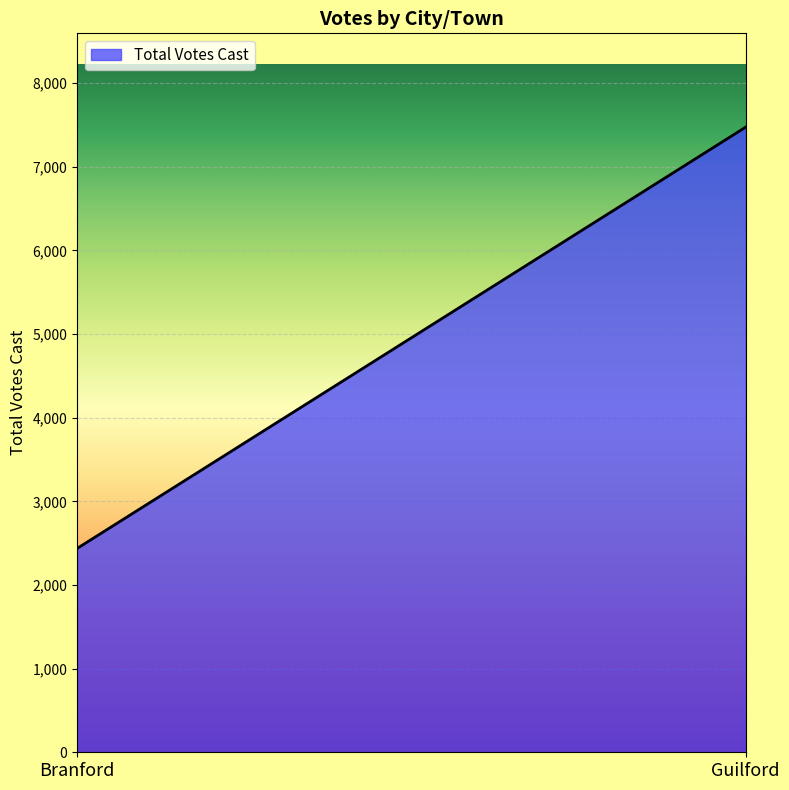

Reading left to right, extract all data points from this chart.

Branford=2437	Guilford=7473